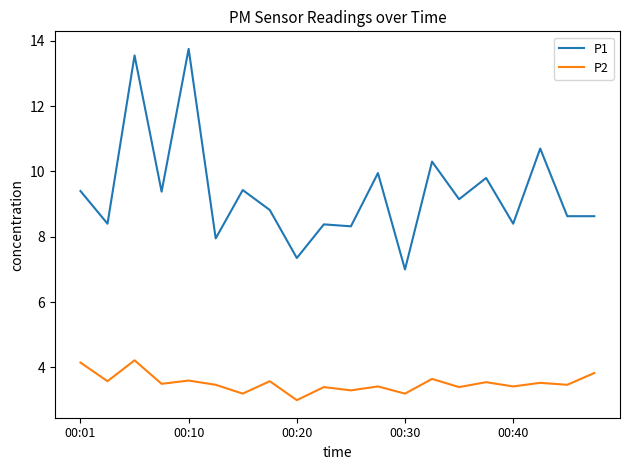

Does the chart display data point markers on the line(s)?

No